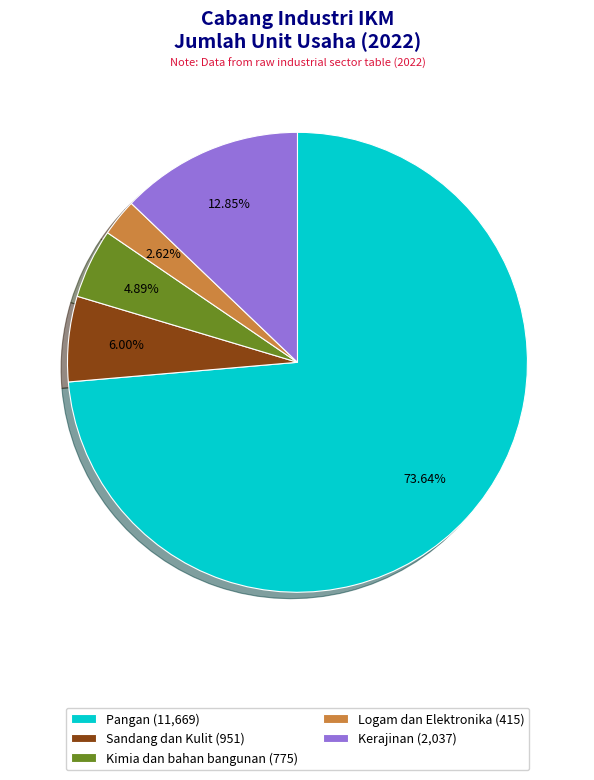

True or false: Pangan accounts for 74% of the total.

True